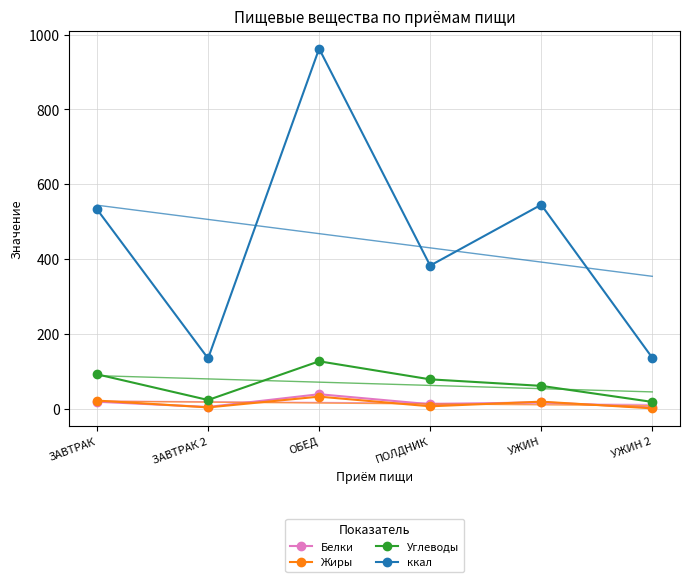

Read the ккал value at ЗАВТРАК 2.

134.2